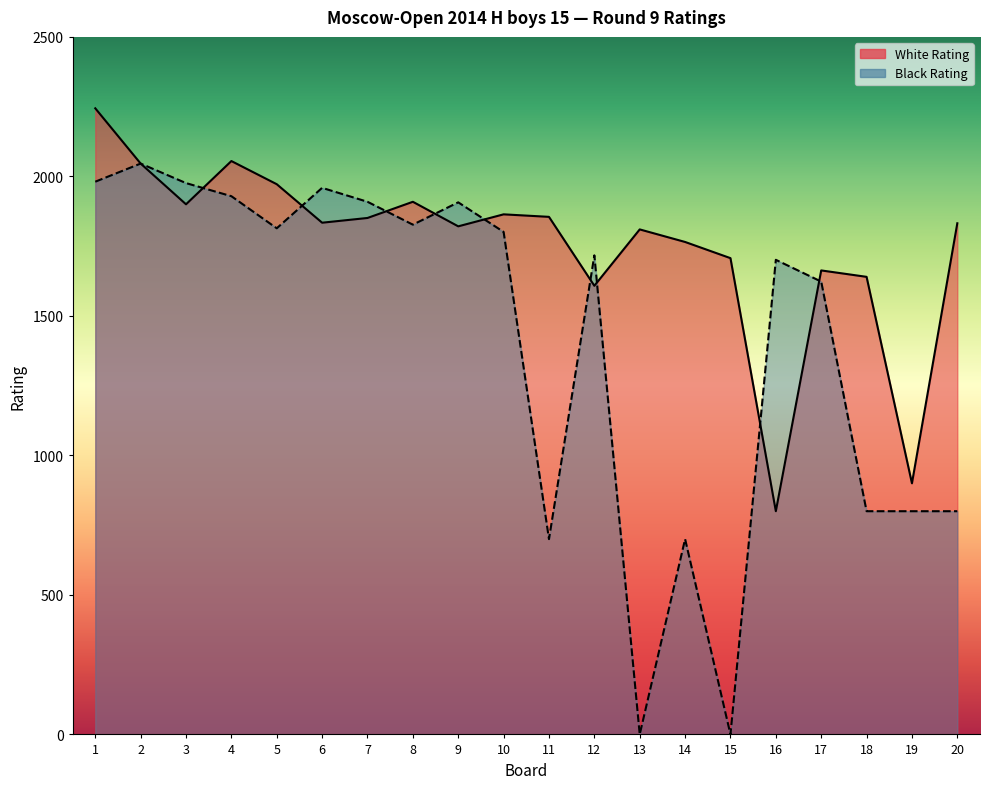

What is the sum of all Black Rating values?

27990